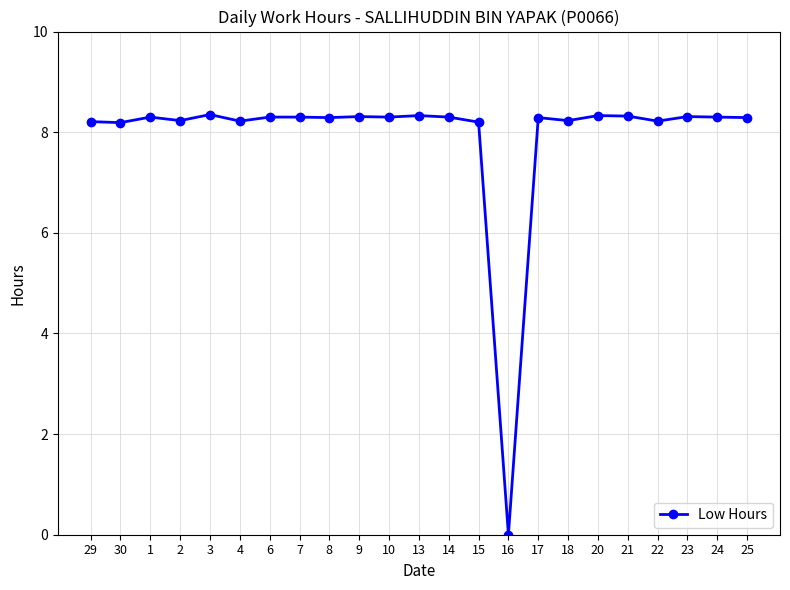

Where does the data first go above 8?

29